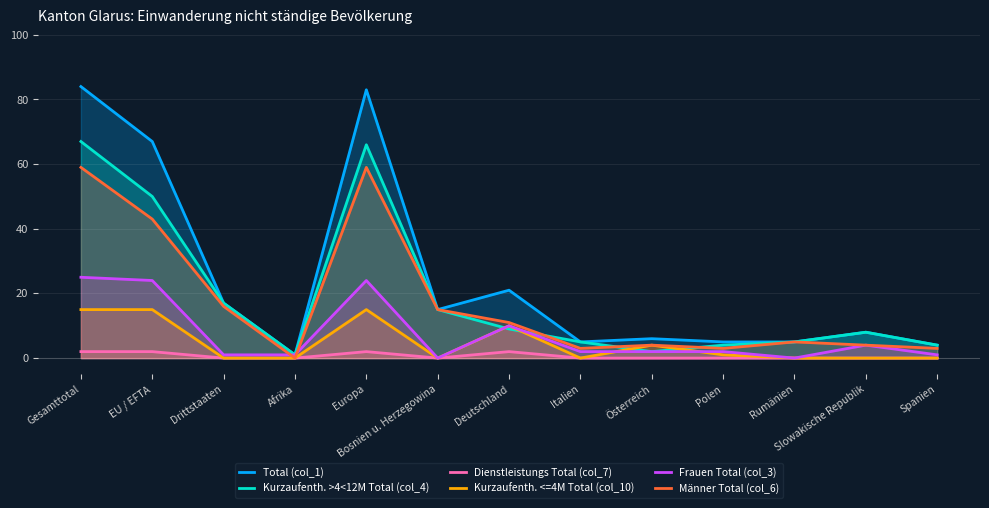

Where does the Frauen Total (col_3) series first go above 2?

Gesamttotal